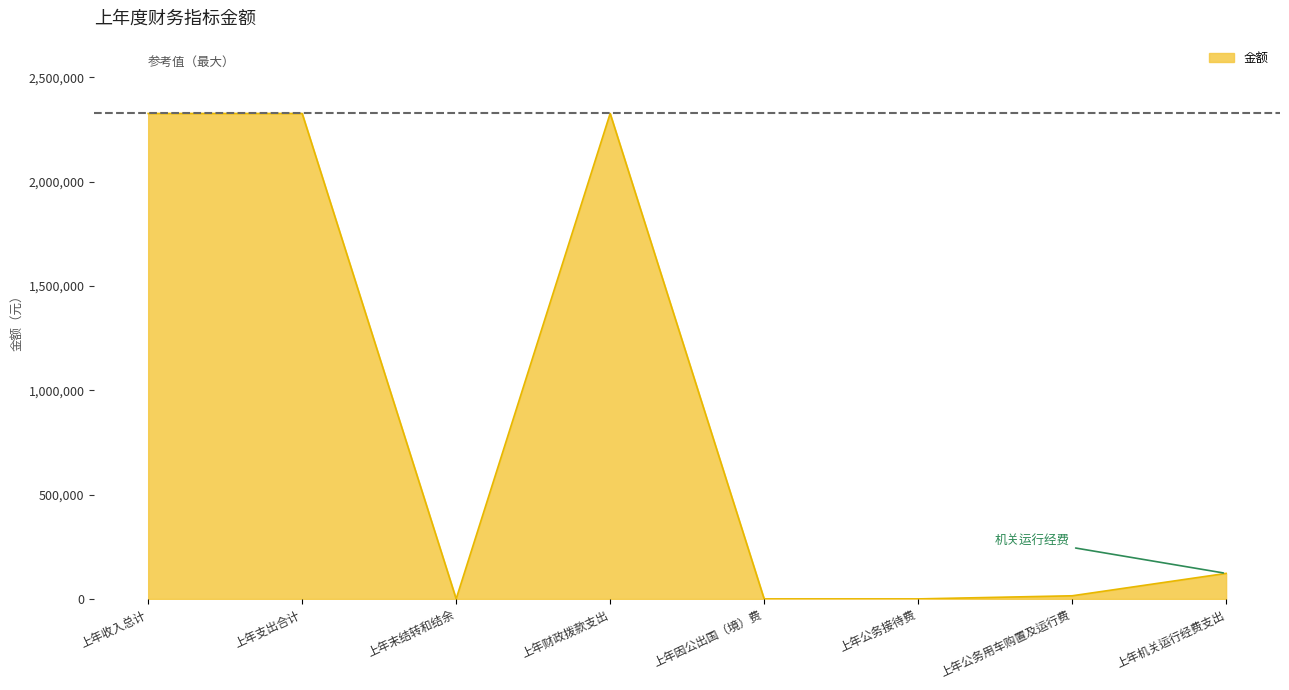

Where does the data first go above 122269?

上年收入总计